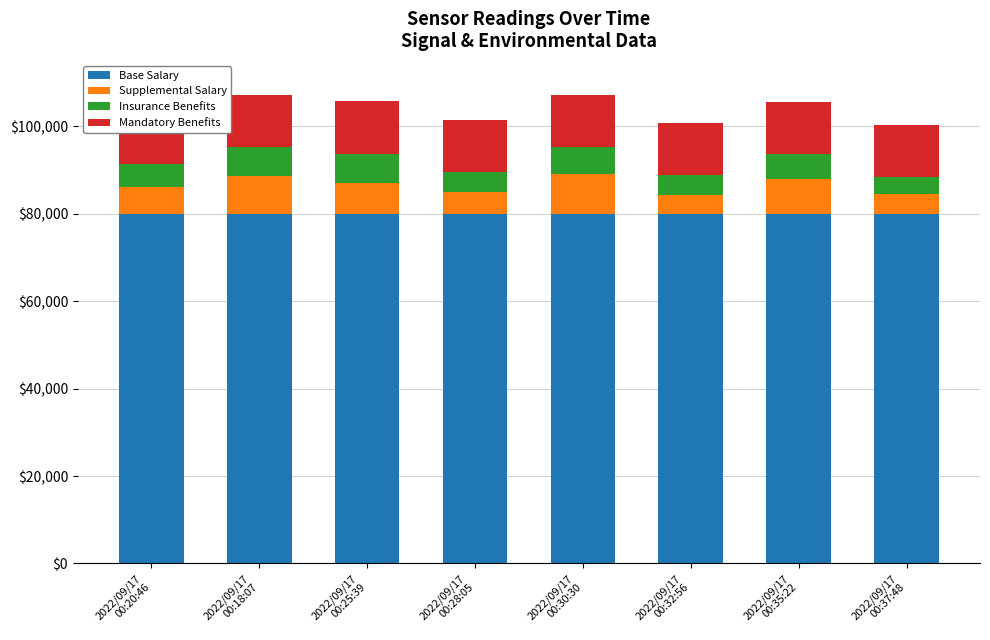

How many data points in Base Salary are less than 79993?

4